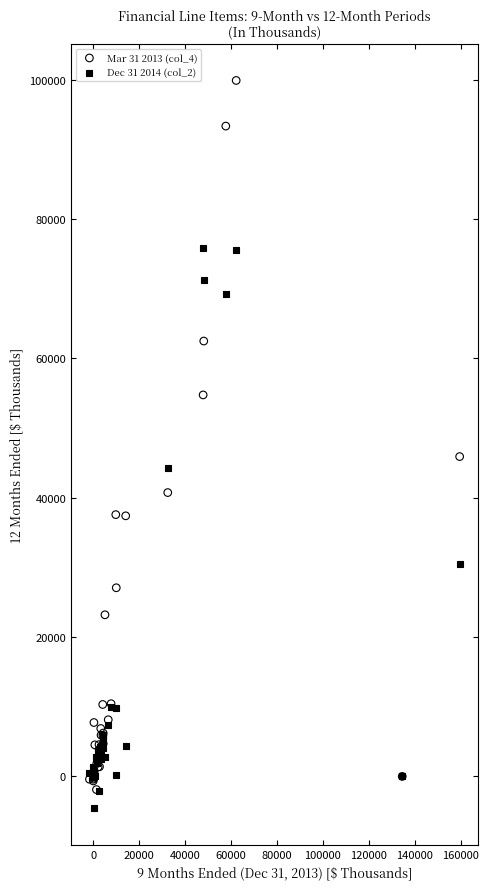

Which series contains the lowest Y value?

Dec 31 2014 (col_2)